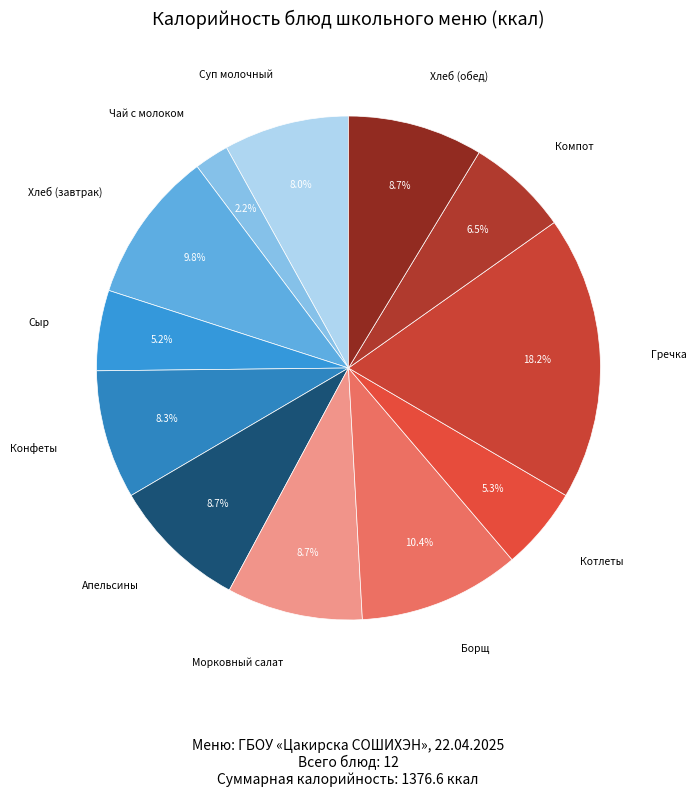

To the nearest percent, what is the difference between the largest and smallest slice percentages?

16%